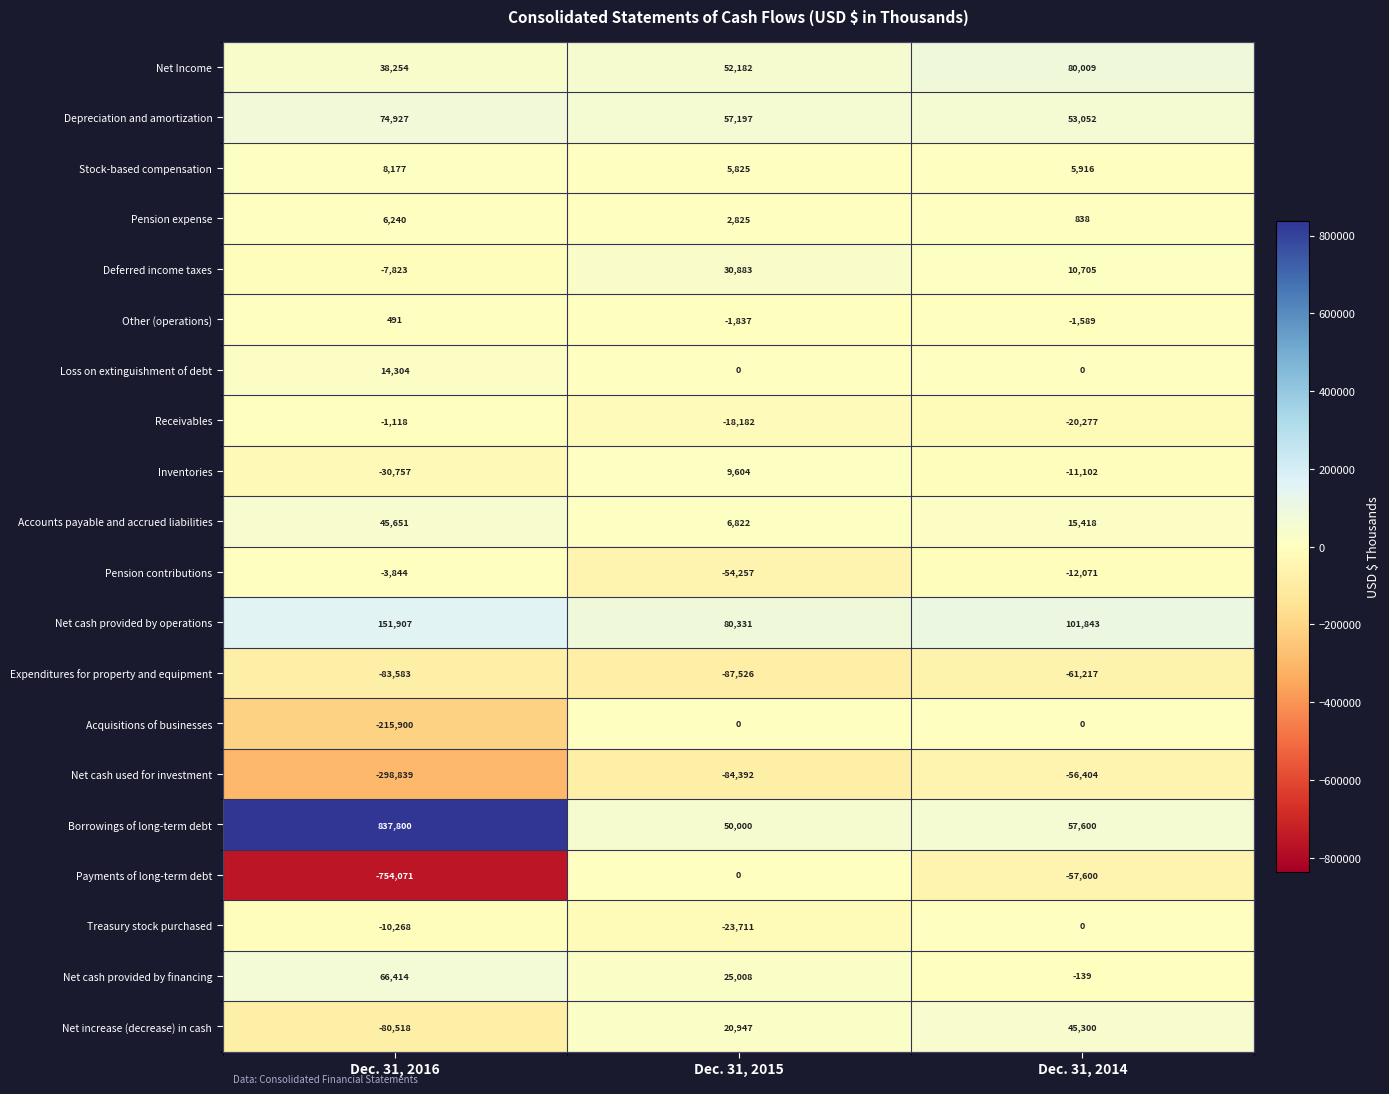

What is the spread (max minus min) of values at Dec. 31, 2015?

167857